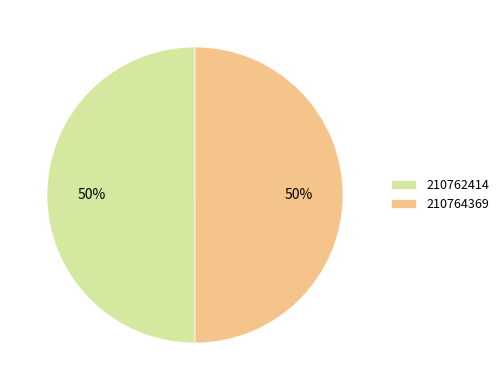

Is it true that 210762414 is 50% of the pie?

True